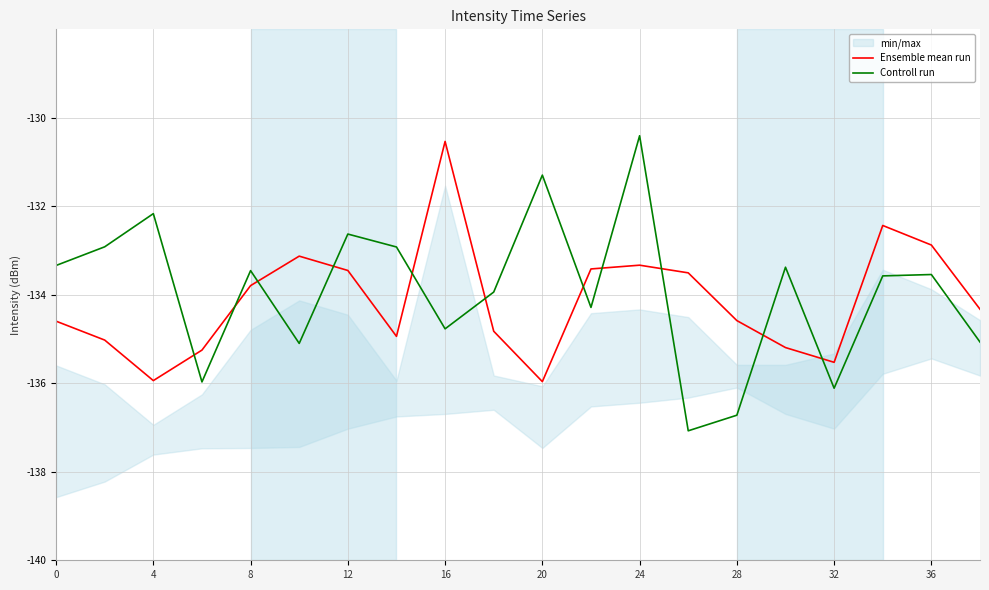

What is the total value across all series at 11?

-267.7